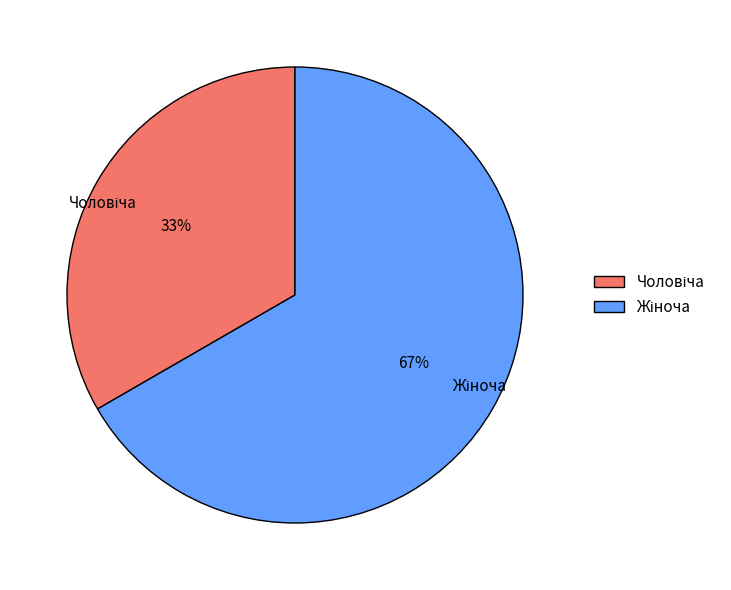

To the nearest percent, what is the average slice percentage?

50%